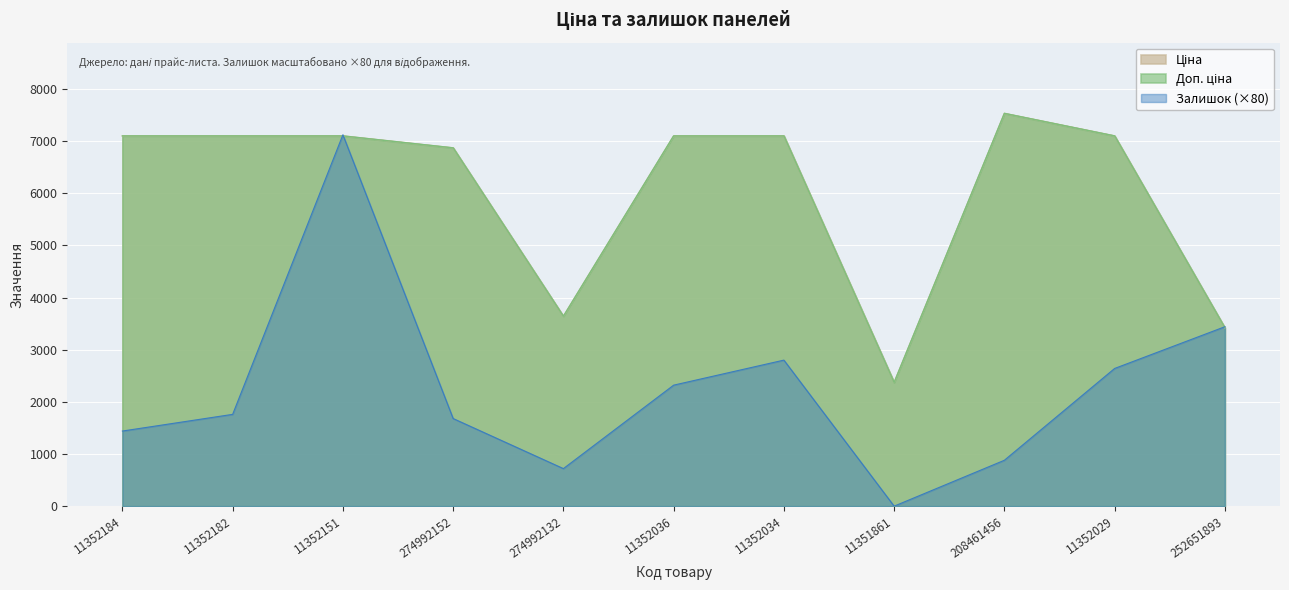

True or false: Залишок and Доп. ціна cross at least once.

True